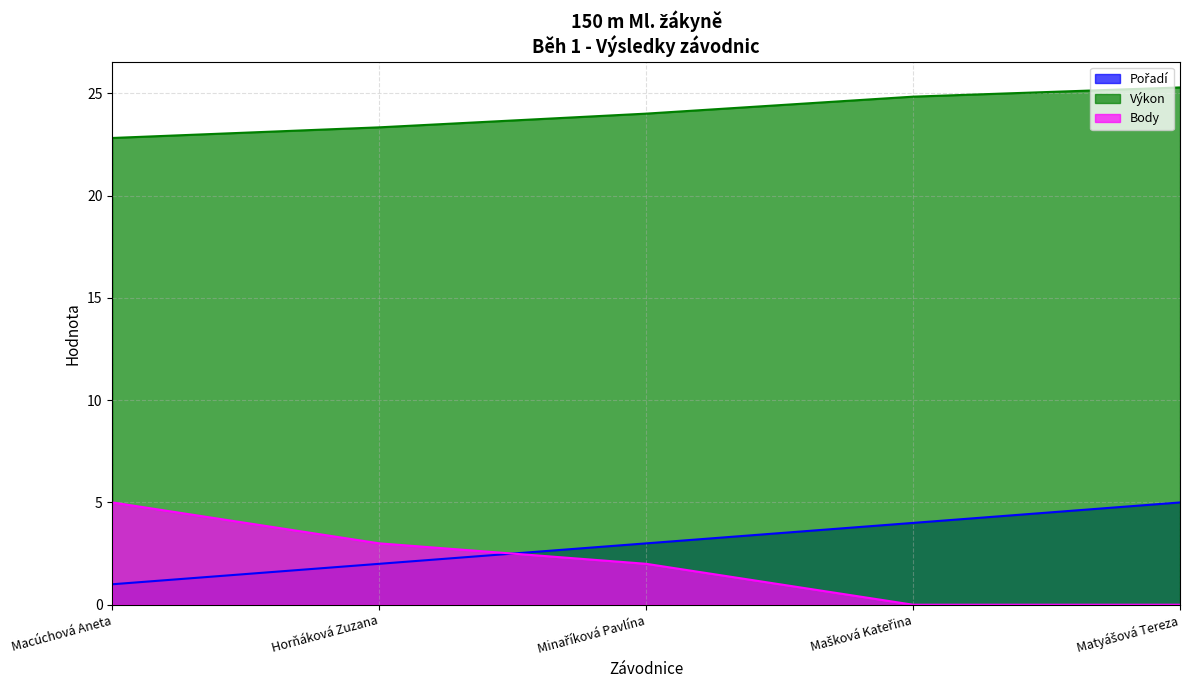

What is the minimum value for Pořadí?

1.0